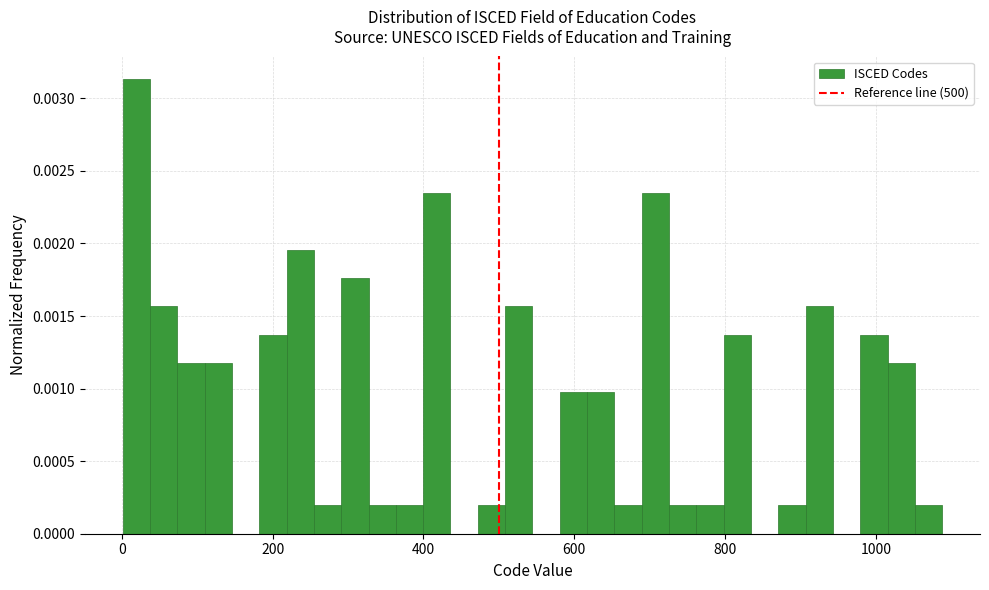

Read against the x-axis, roughly where is the centre of the tallest bar?

20